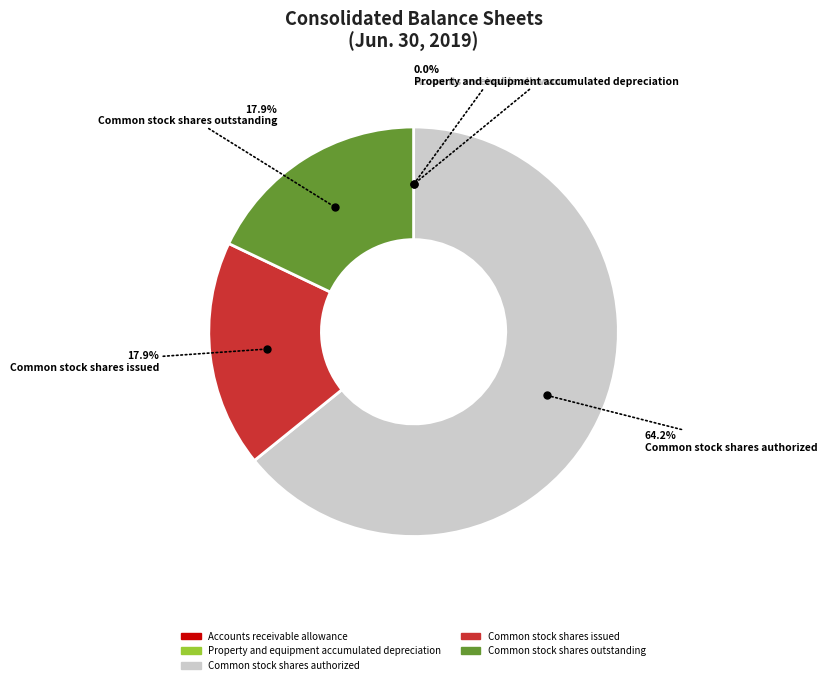

Is there any slice that represents more than half of the pie?

Yes